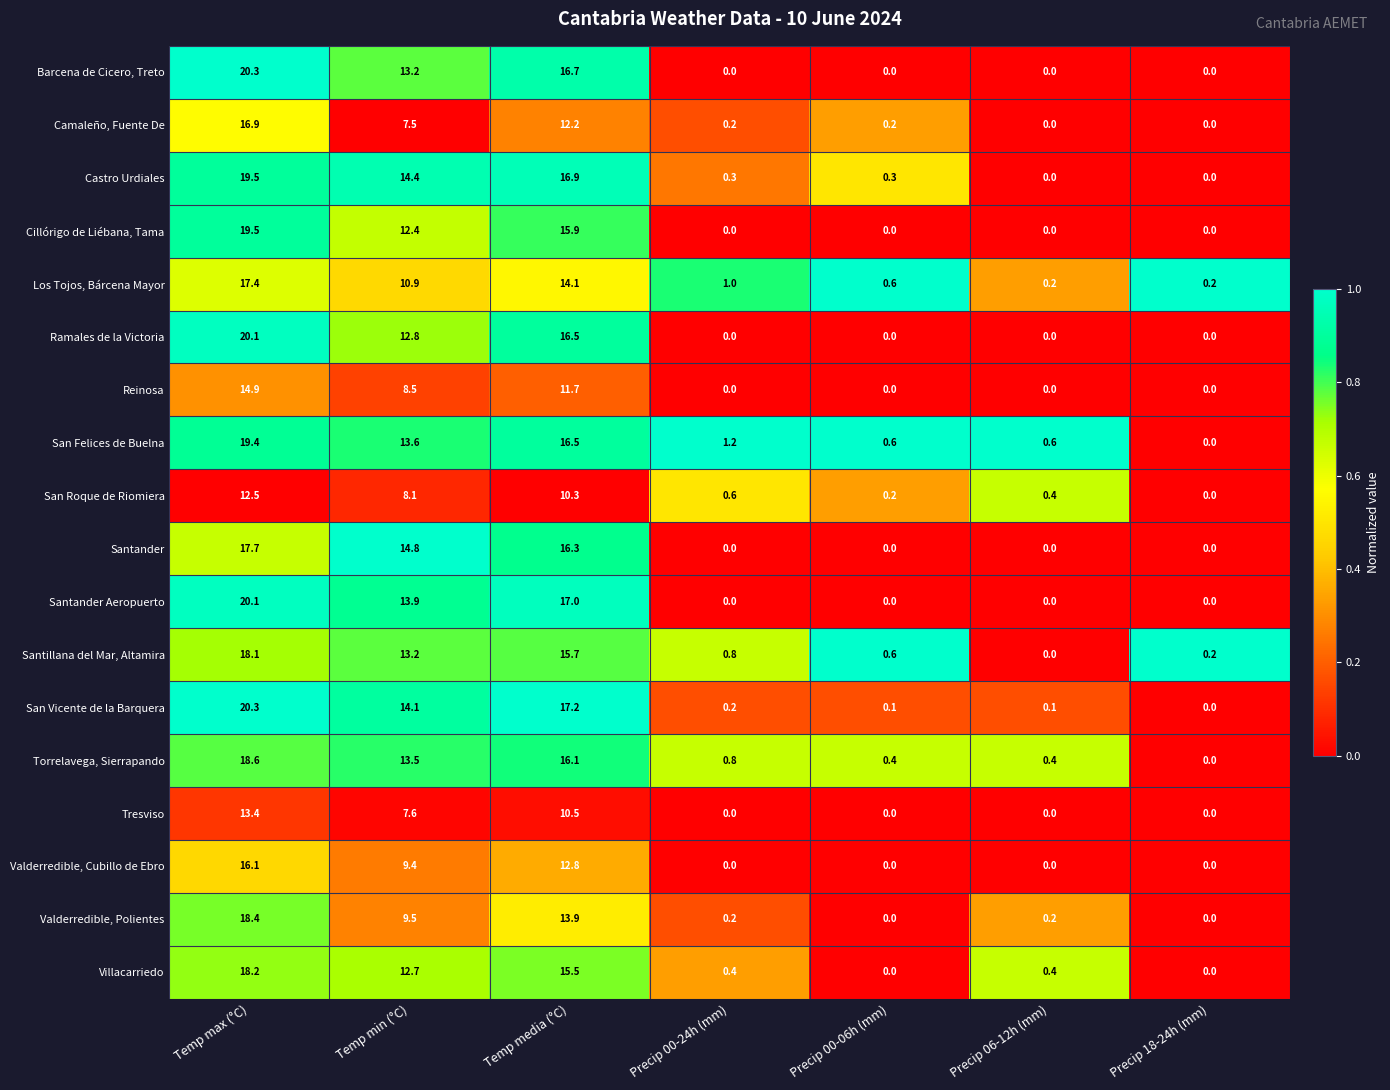

At which category is the sum across all series the highest?

Temp max (°C)